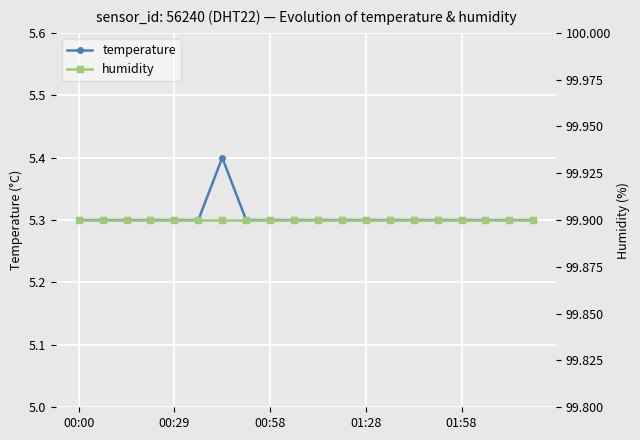

What is the minimum value shown in the chart?

5.3